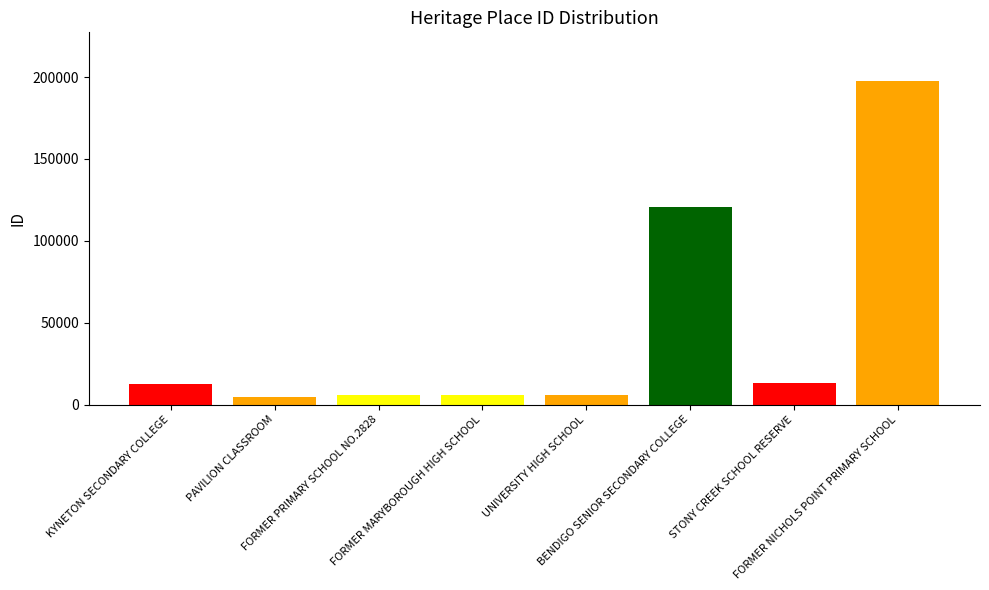

What is the difference between the maximum and second lowest values?

191913